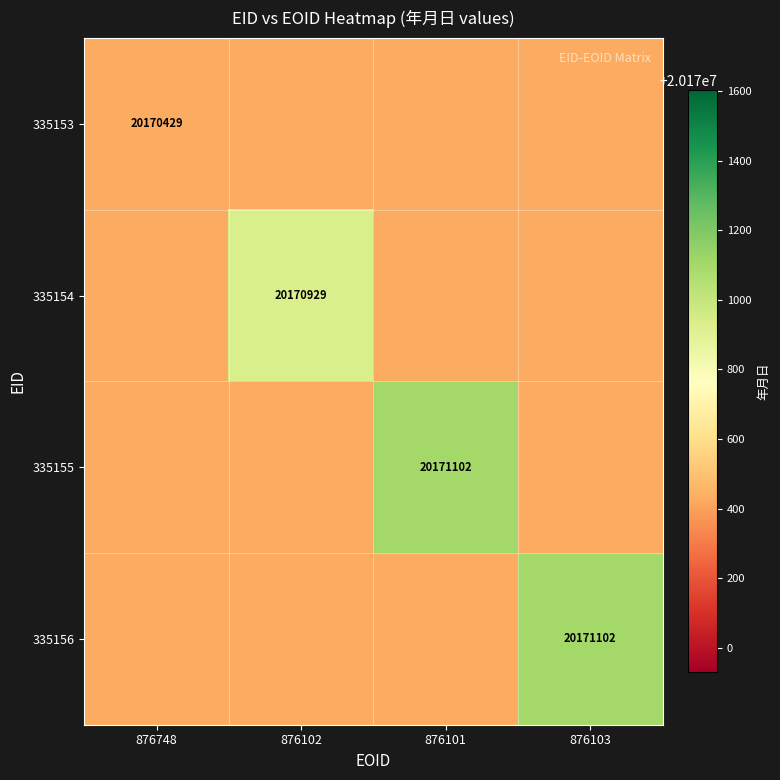

What is the total value across all series at 876748?

80681716